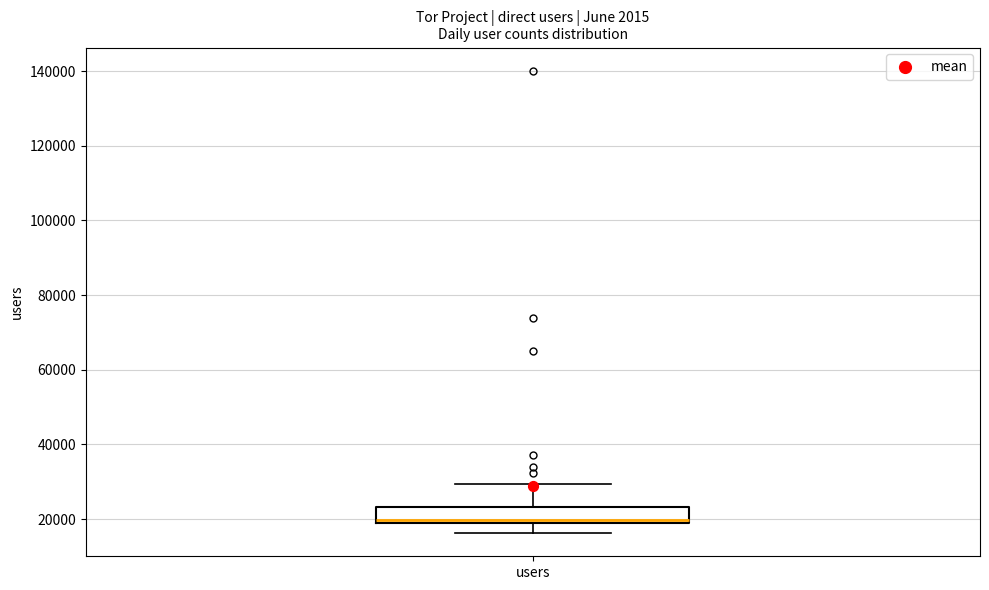

Read this box plot against the y-axis: the position of the median line, the range covered by the box, and the ends of both whiskers. The values are not printed on the chart, so give them approximately, as read against the axis.

median 20000 (just above the box's lower edge), box 20000 to 24000, whiskers 16000 to 30000